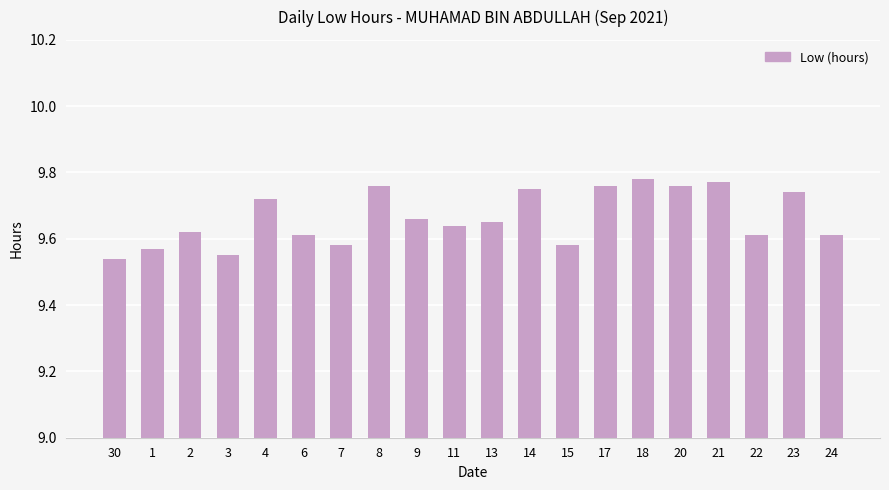

Where is the data nearest to the value 9?

30